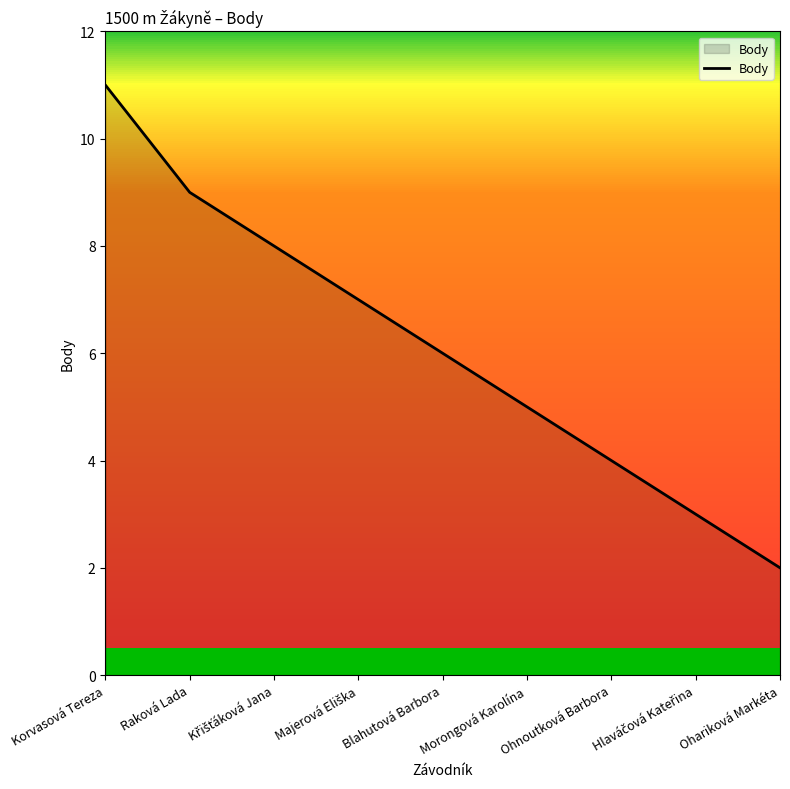

At which category does the chart reach its minimum across all series?

Ohariková Markéta